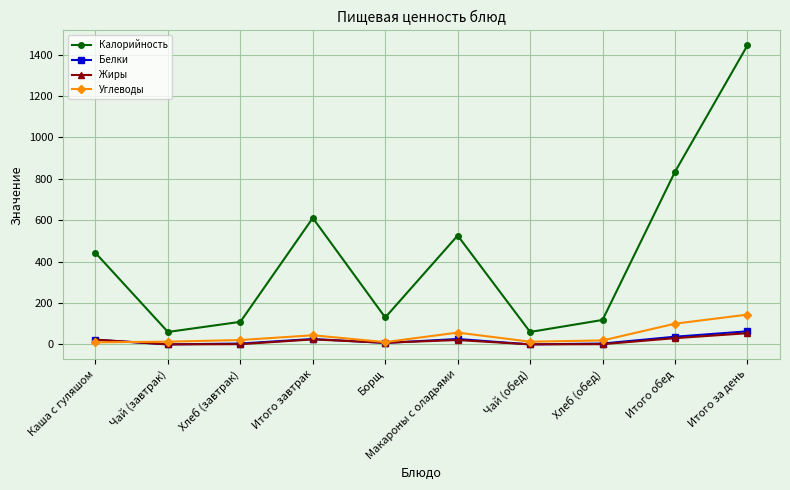

What is the label of the 9th point from the left?

Итого обед